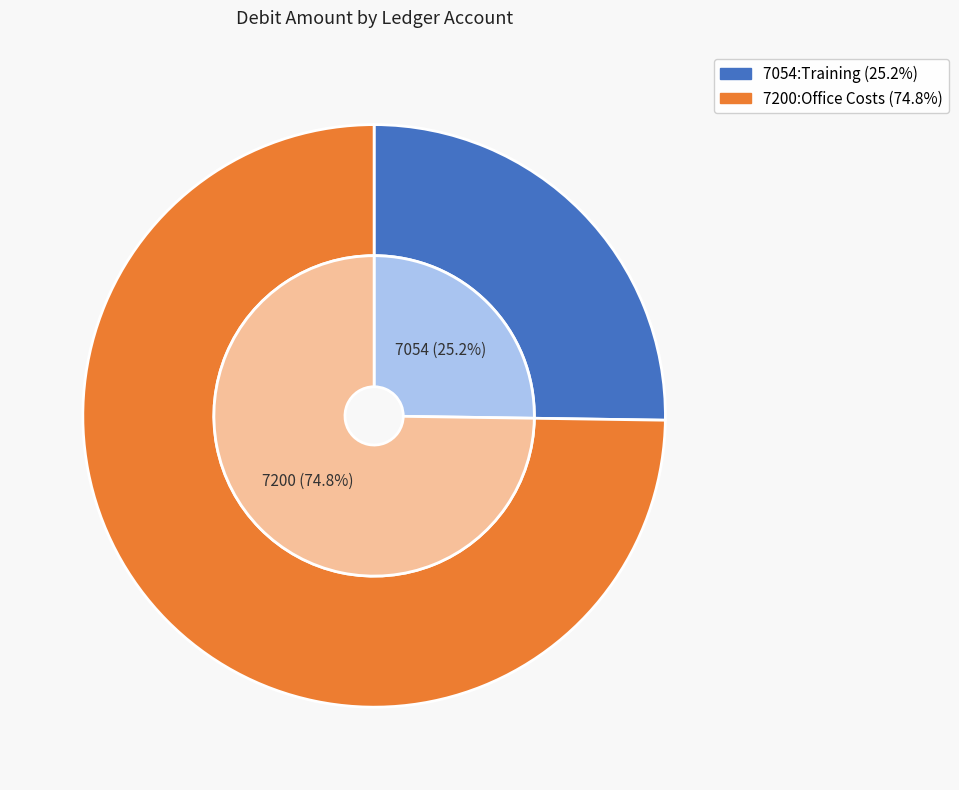

To the nearest percent, what percentage of the pie is 7200:Office Costs?

75%